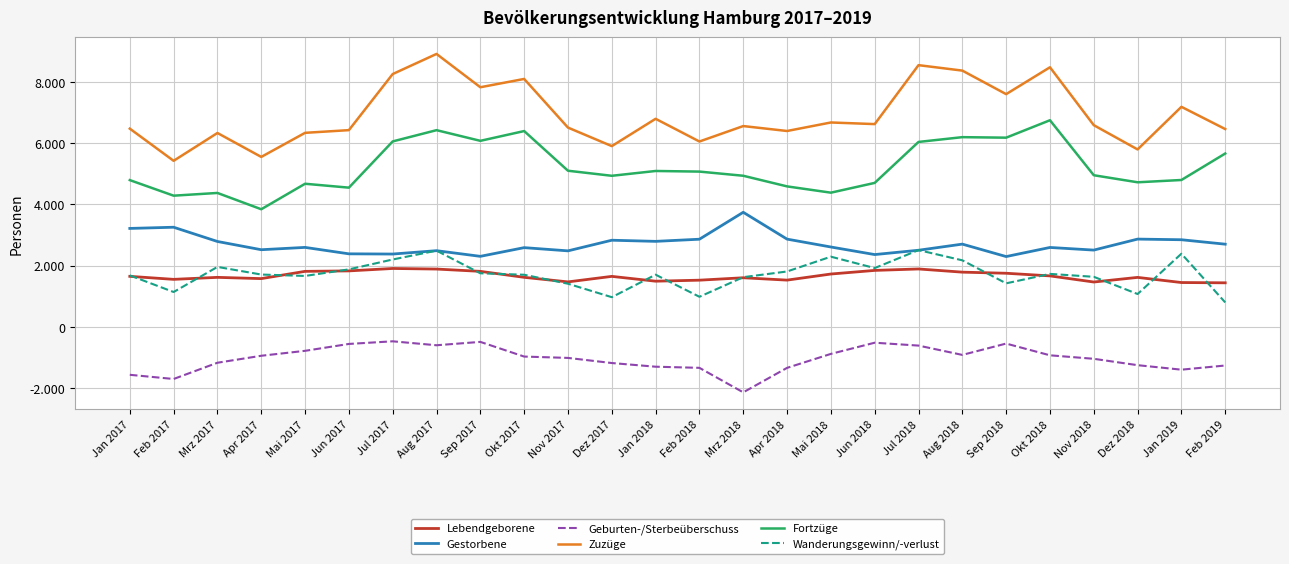

At which category does Geburten-/Sterbeüberschuss reach its first local valley?

Feb 2017